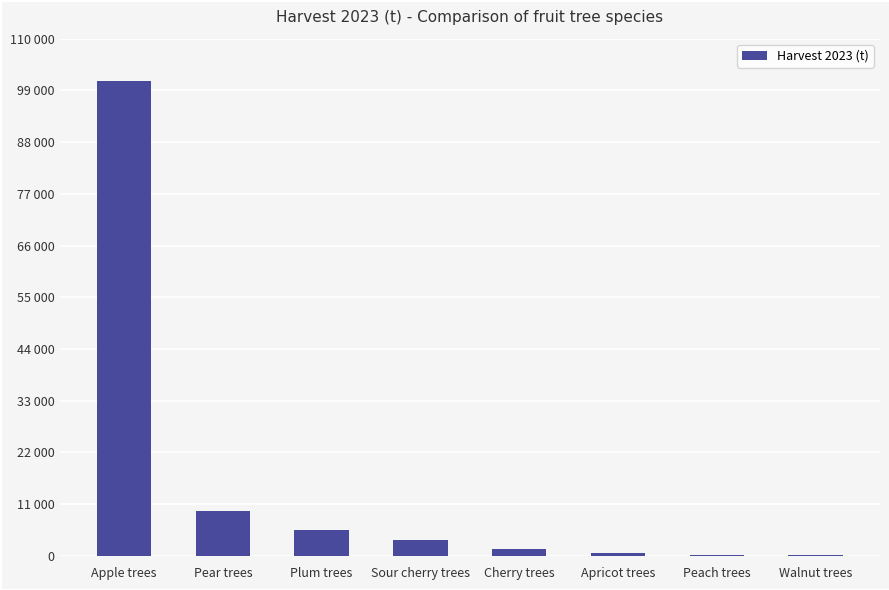

Reading left to right, what are all the values shown in this chart?

101017.5	9602.0	5415.0	3287.0	1486.5	710.9	192.4	117.8